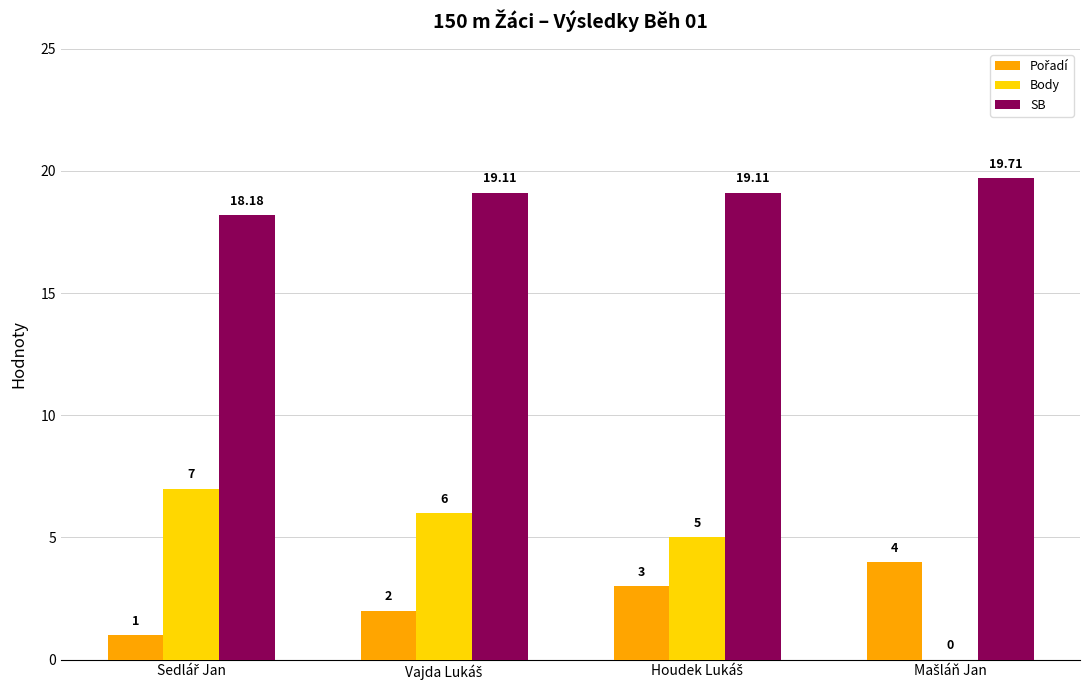

Which series has the largest total across all categories?

SB